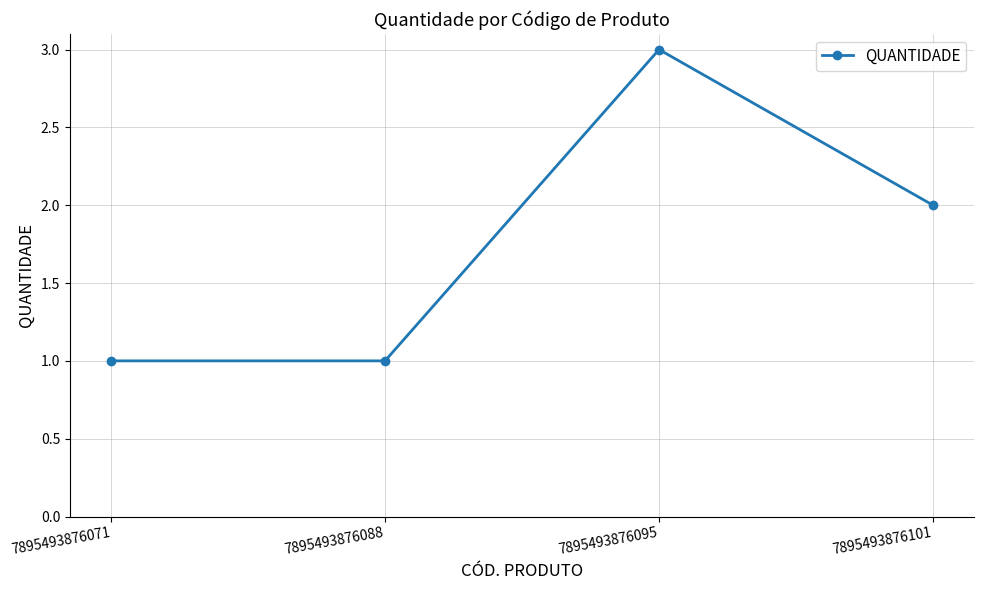

Count the values in the range 1 to 3.

4